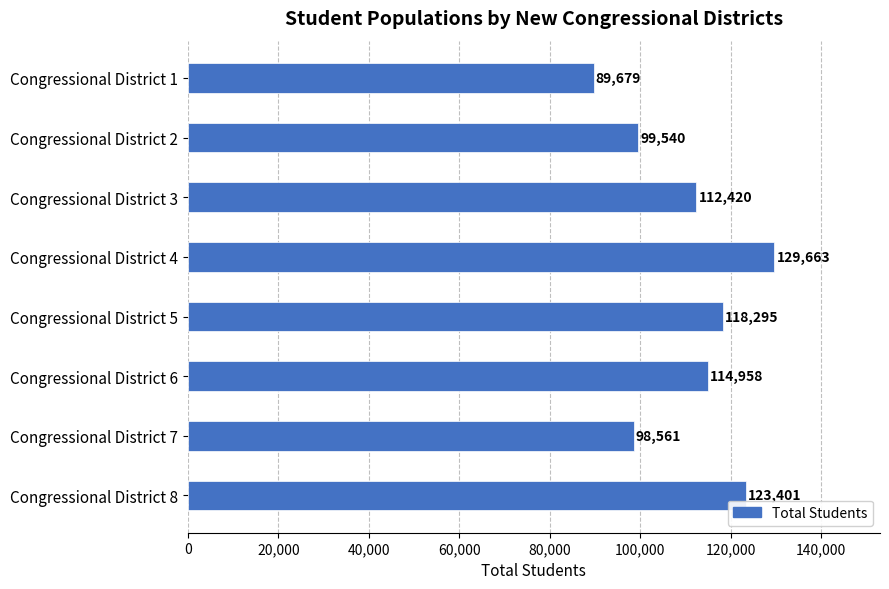

List the labels in order of value, smallest first.

Congressional District 1, Congressional District 7, Congressional District 2, Congressional District 3, Congressional District 6, Congressional District 5, Congressional District 8, Congressional District 4